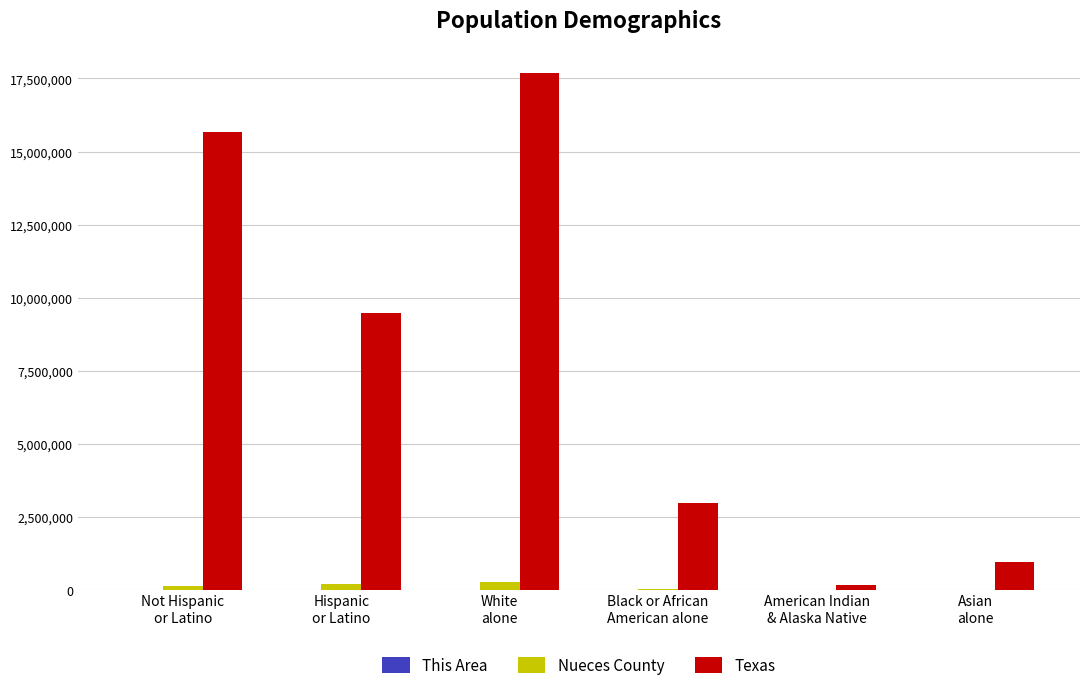

What is the highest value of the Texas series?

17701552